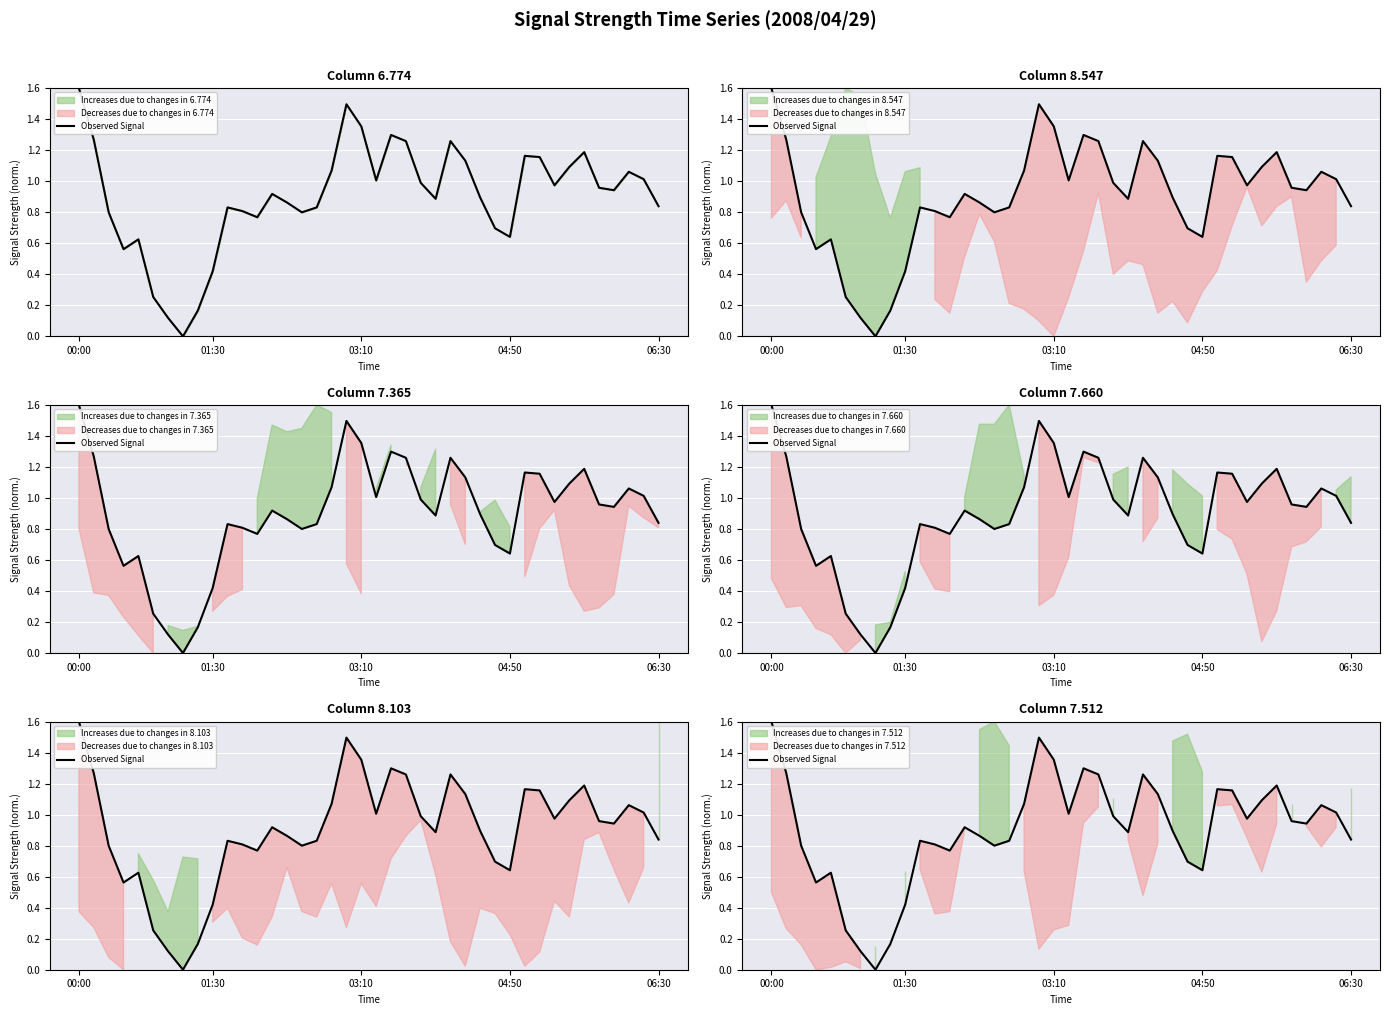

What is the difference between the second highest and second lowest values?

1.4